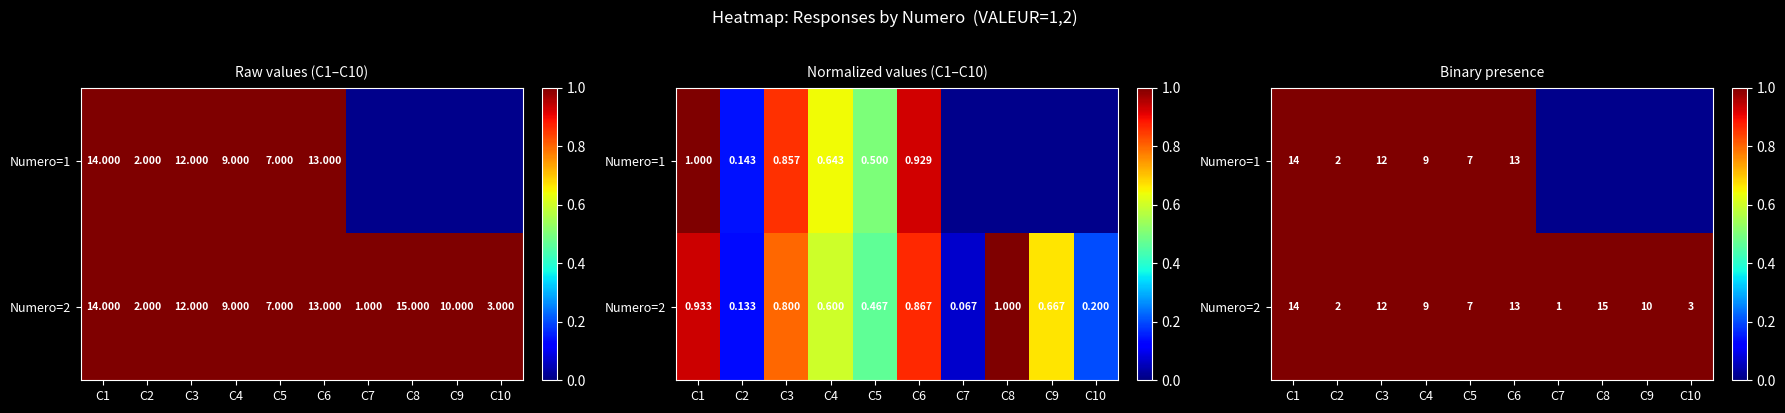

What is the difference between the second highest and minimum values?

13